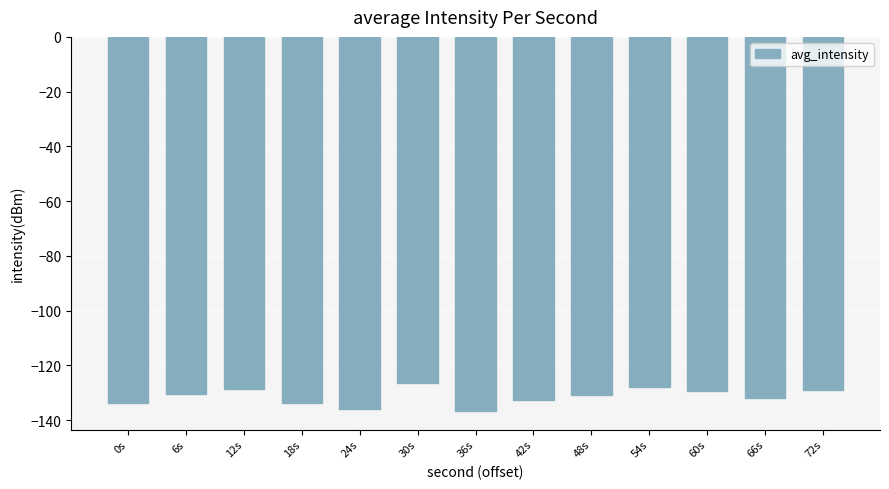

Which has a higher value, 6s or 18s?

6s